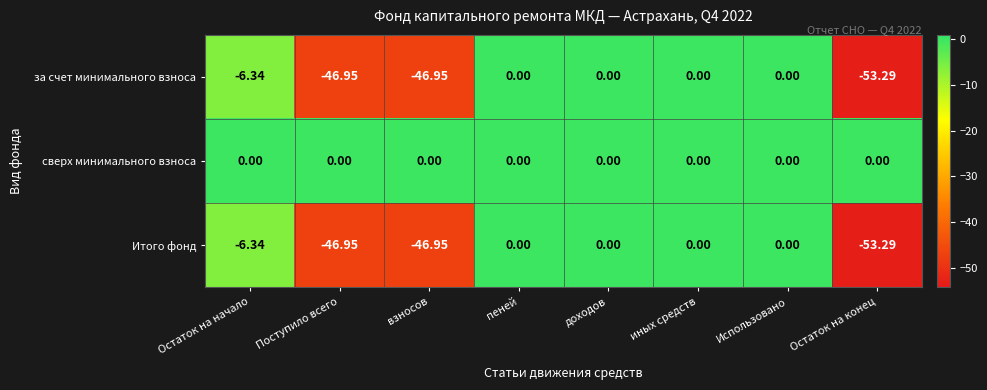

At which category does the chart reach its minimum across all series?

Остаток на конец